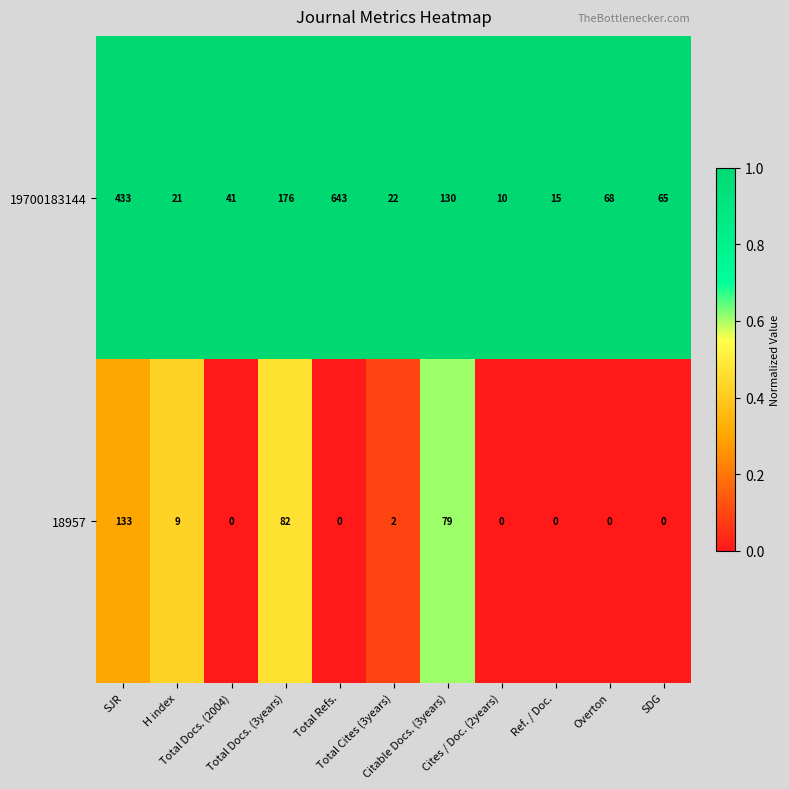

Which series has the widest spread of values?

19700183144